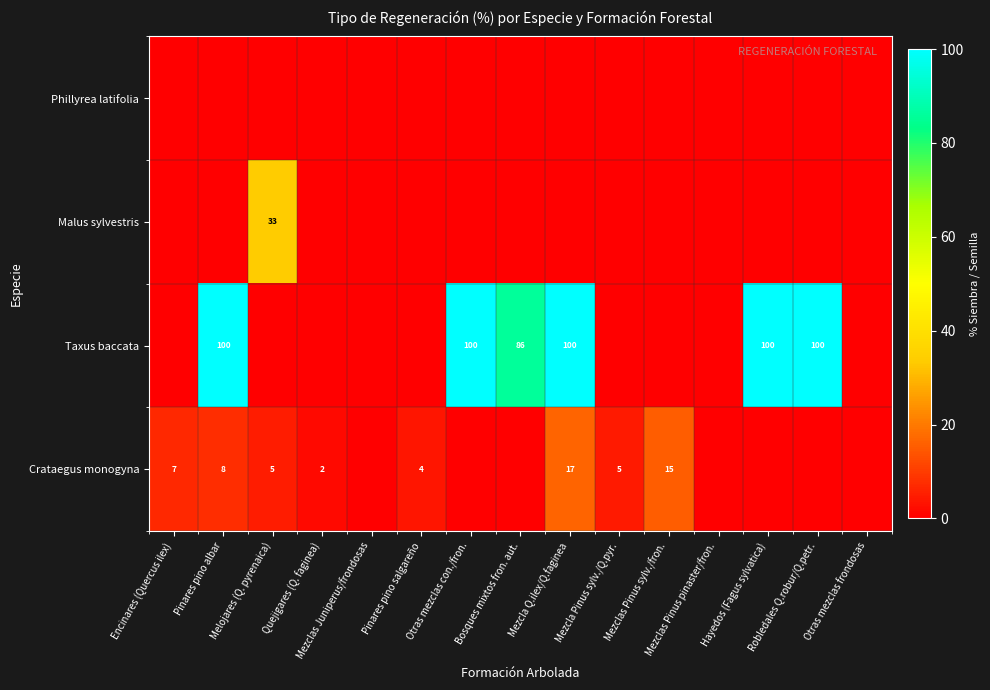

How many positive values does the Taxus baccata series have?

6